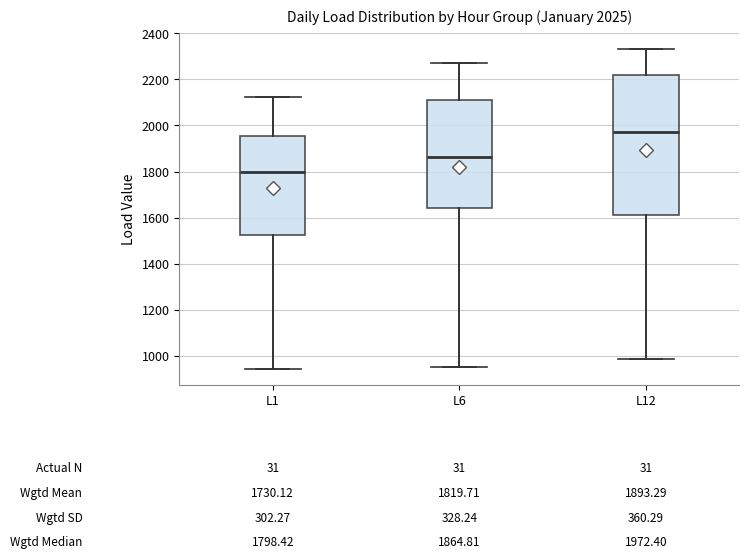

Comparing the boxes themselves (not the whiskers), which one is the tallest?

L12